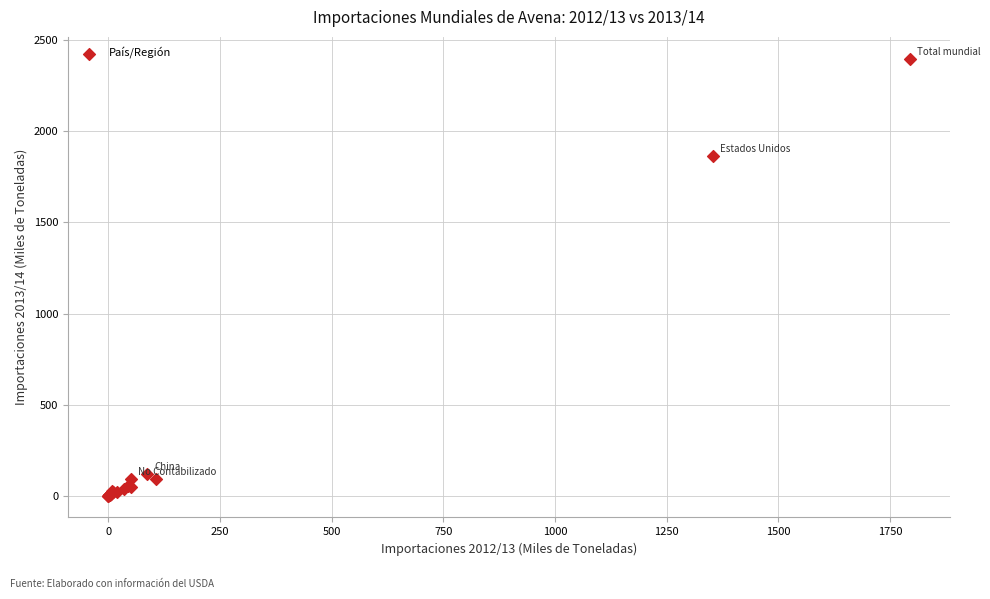

What Y value in the scatter plot is closest to 1199?

1866